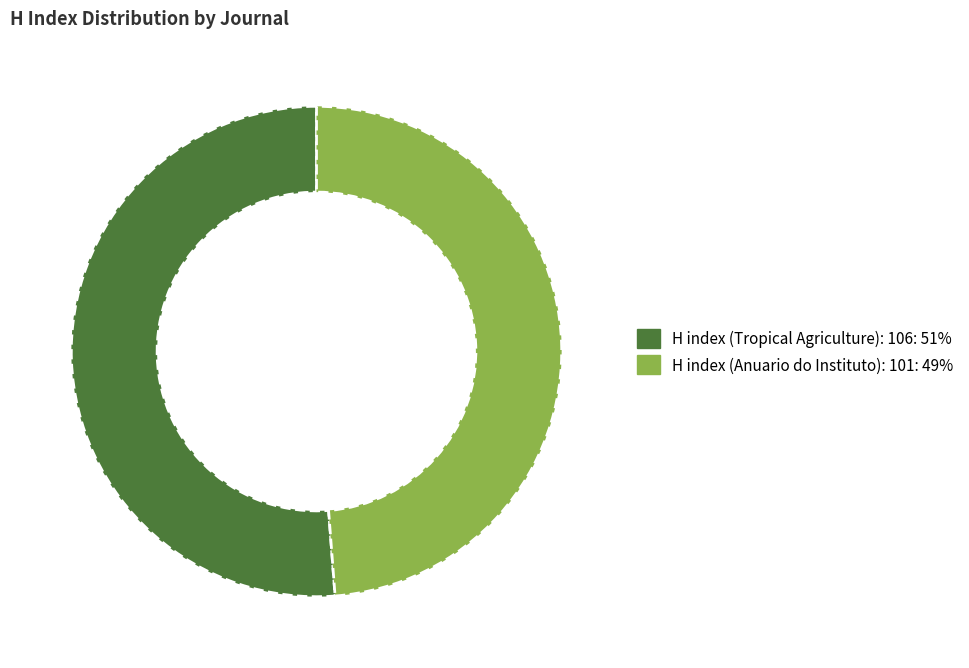

What is the largest slice in the pie chart?

H index (Tropical Agriculture): 106